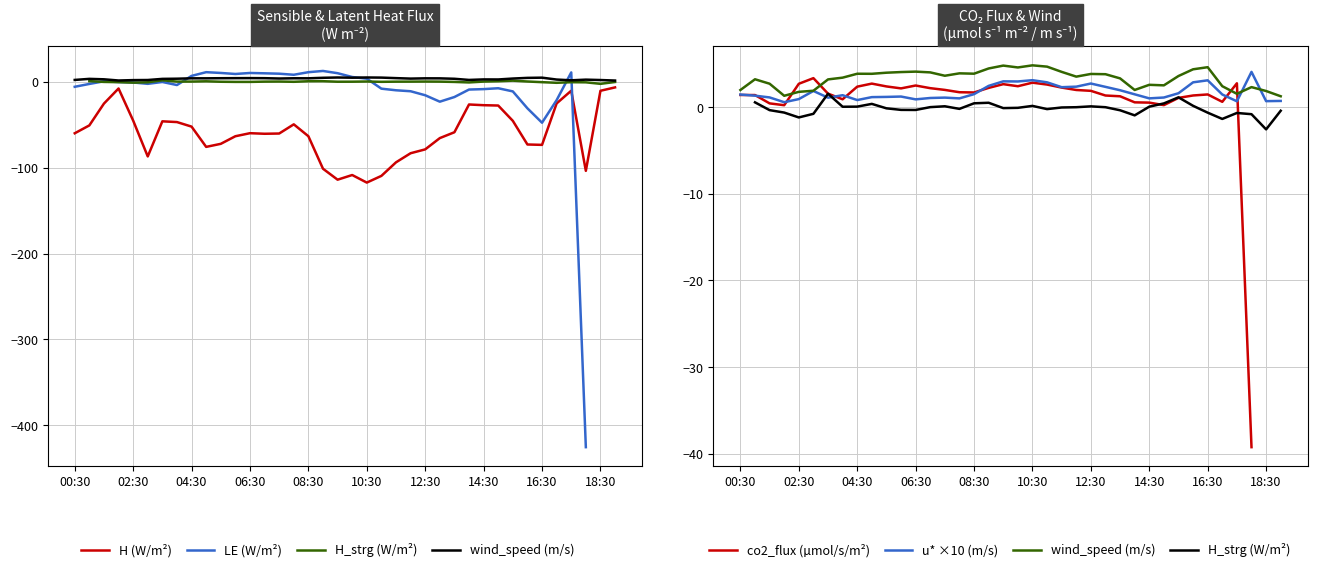

In H_strg (W/m²), how many points are lower than both neighbors (excluding endpoints)?

9